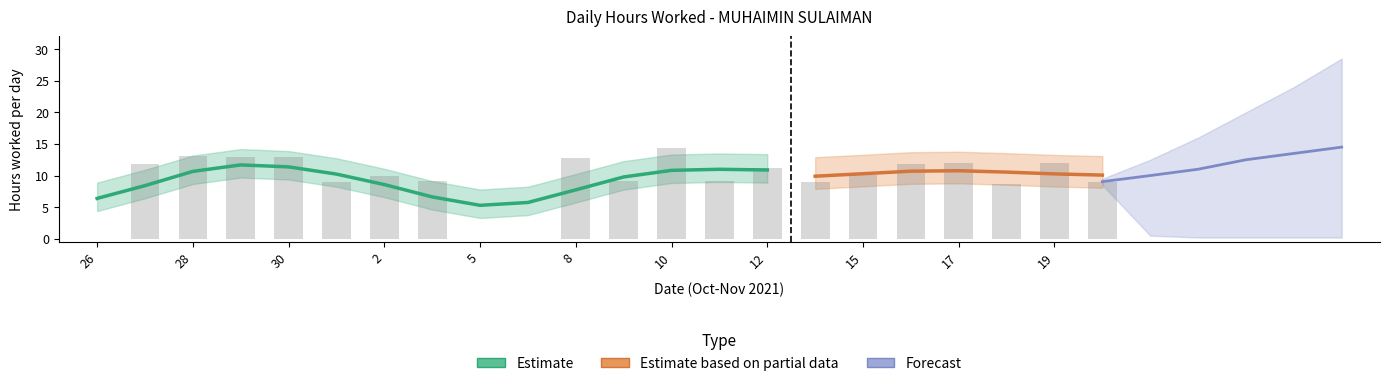

Which series has the largest total across all categories?

Estimate